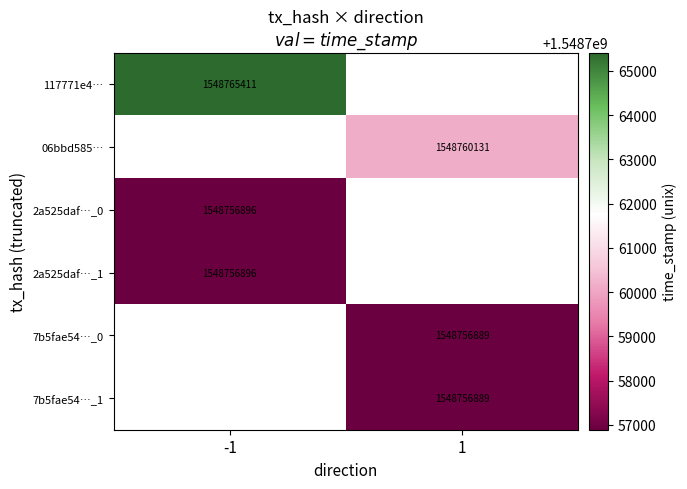

True or false: 117771e4… has a value of 1548765411 at -1.

True